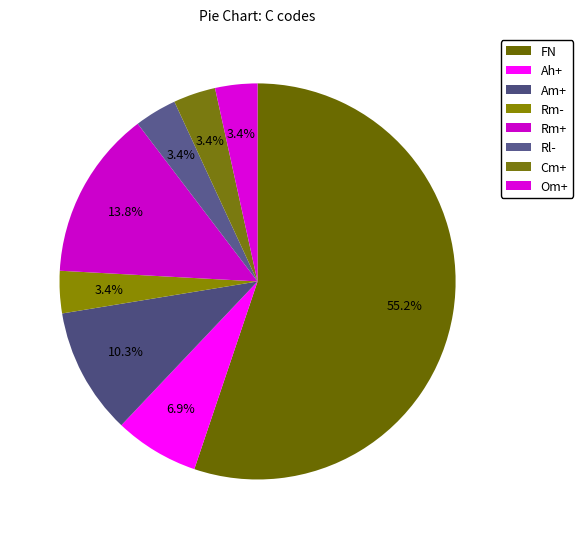

Count the number of slices in the pie.

8